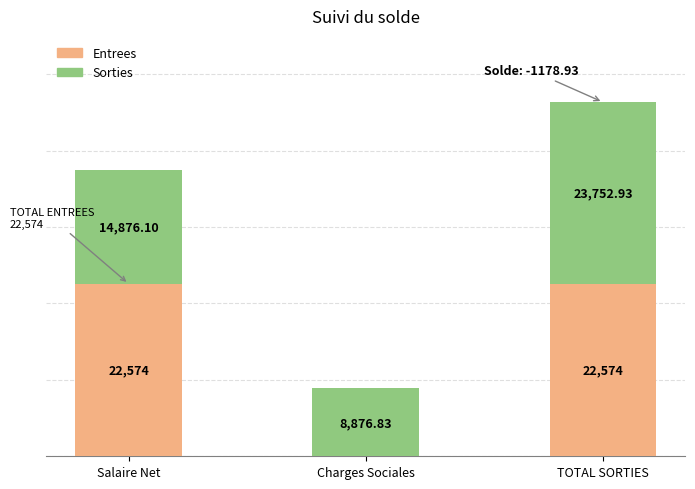

At which category is the sum across all series the highest?

TOTAL SORTIES